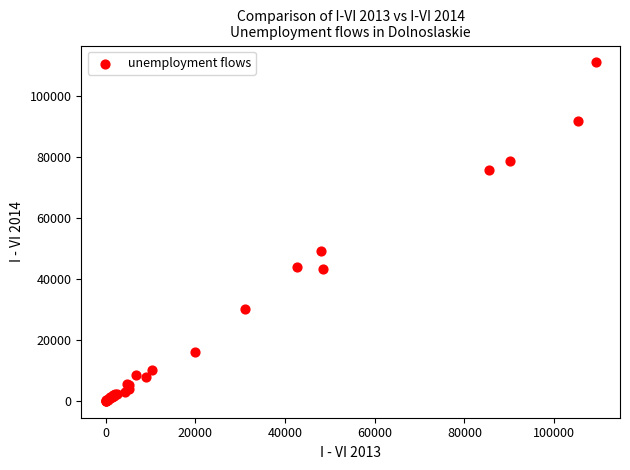

What Y value in the scatter plot is closest to 55431?

48997